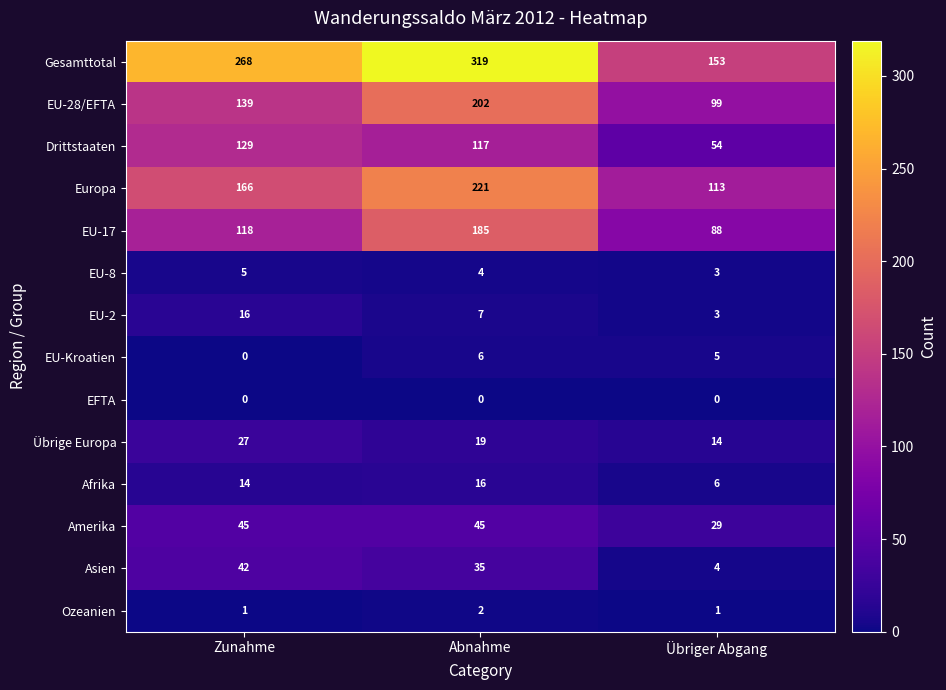

What is the total value across all series at Zunahme?

970